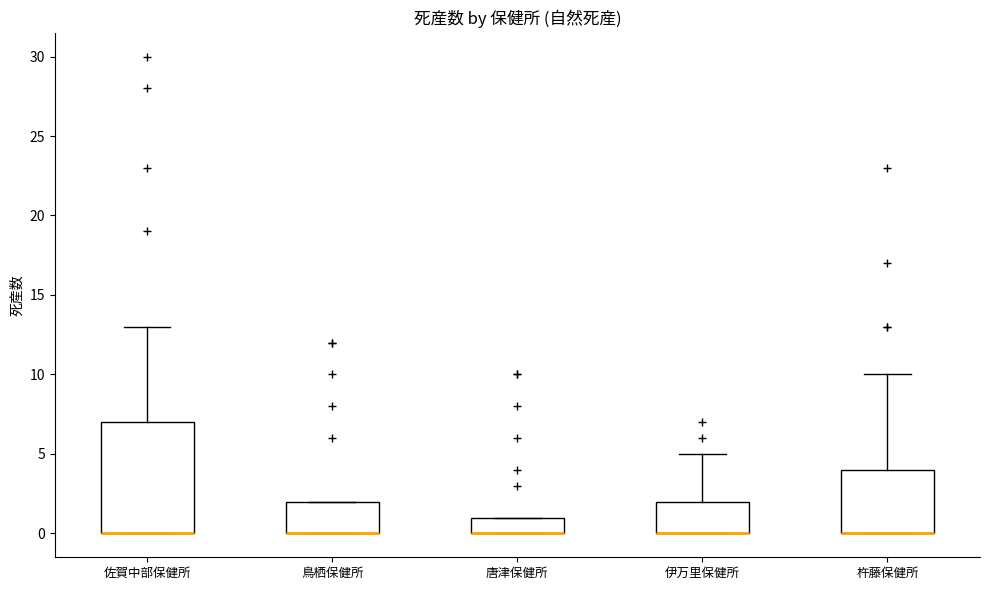

Reading left to right, read every box against the y-axis: the position of its median line, the range the box covers, and the ends of its whiskers. The values are not printed on the chart, so give them approximately, as read against the axis.

佐賀中部保健所: median 0 (drawn on the box's lower edge), box 0 to 7, whiskers 0 to 13
鳥栖保健所: median 0 (drawn on the box's lower edge), box 0 to 2, whiskers 0 to 2
唐津保健所: median 0 (drawn on the box's lower edge), box 0 to 1, whiskers 0 to 1
伊万里保健所: median 0 (drawn on the box's lower edge), box 0 to 2, whiskers 0 to 5
杵藤保健所: median 0 (drawn on the box's lower edge), box 0 to 4, whiskers 0 to 10